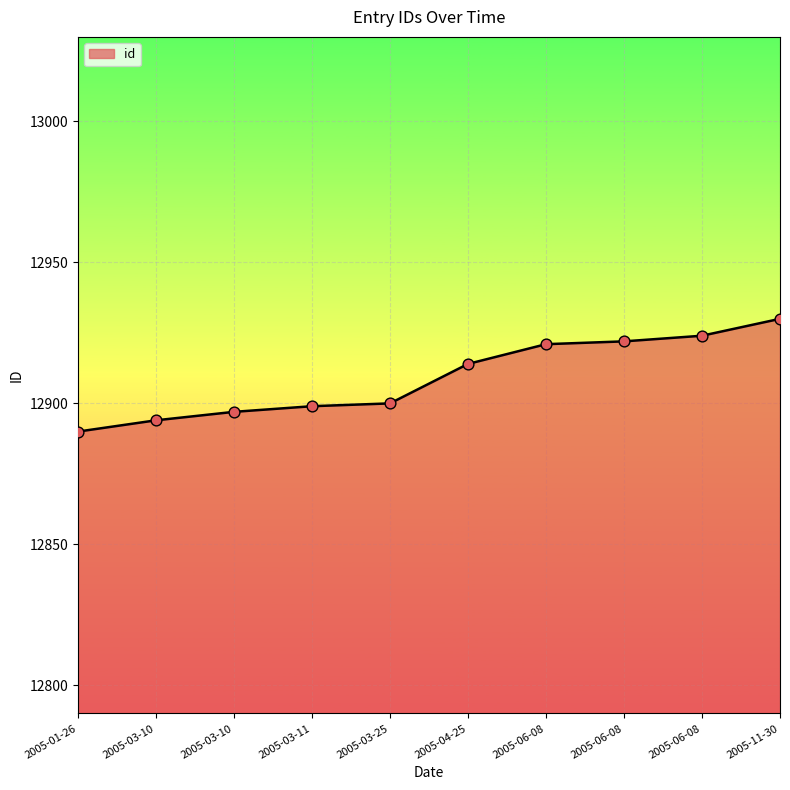

How many lines are shown in the chart?

1